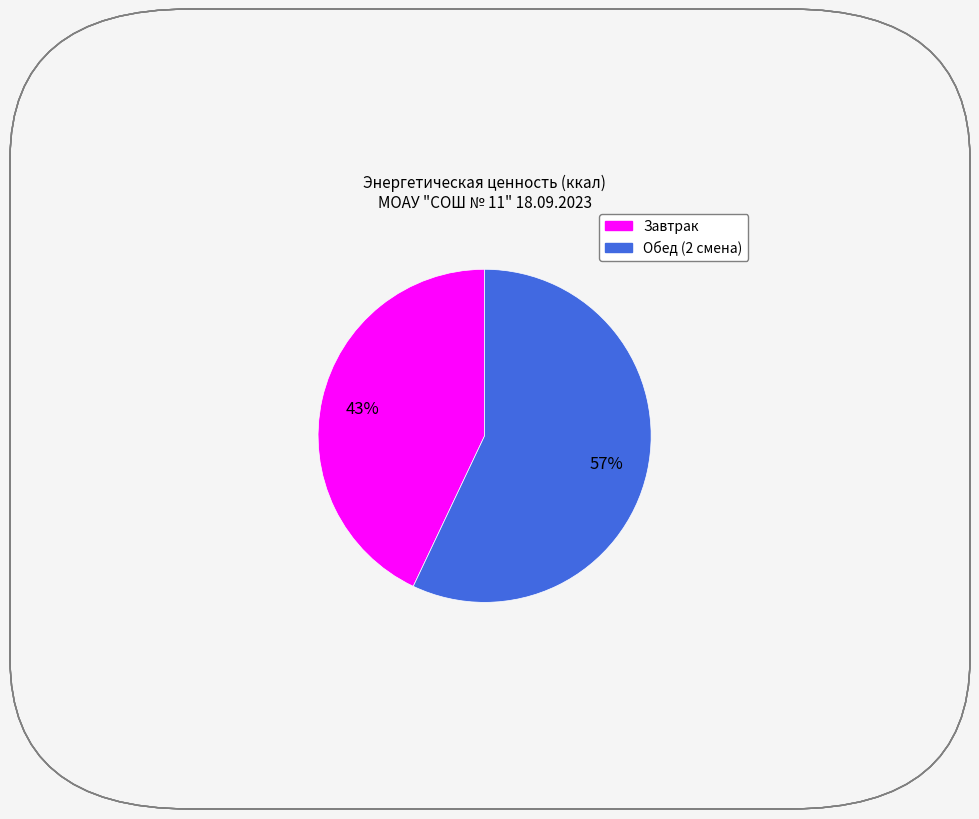

Is it true that Завтрак is 53% of the pie?

False